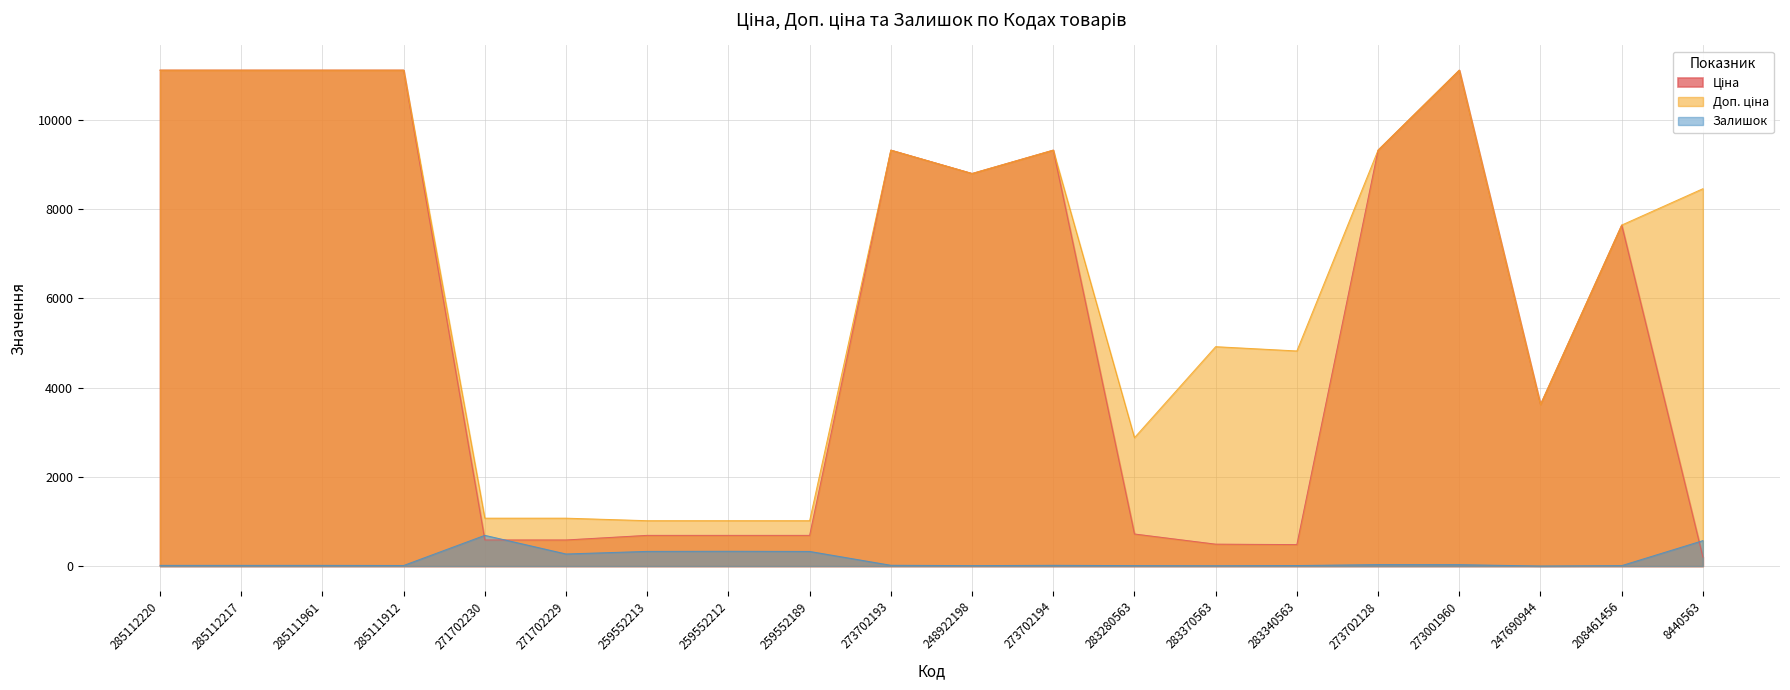

Does the chart display data point markers on the line(s)?

No